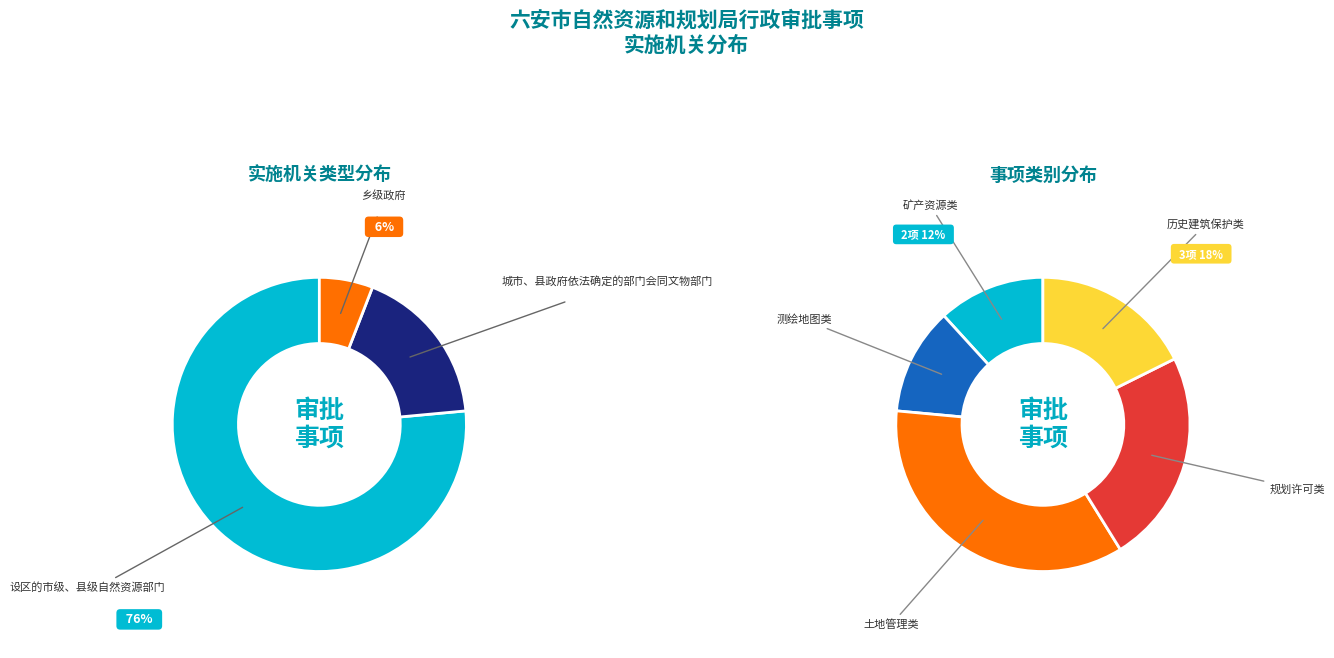

To the nearest percent, what is the combined percentage of 城市、县政府依法确定的部门会同文物部门 and 设区的市级、县级自然资源部门?

94%